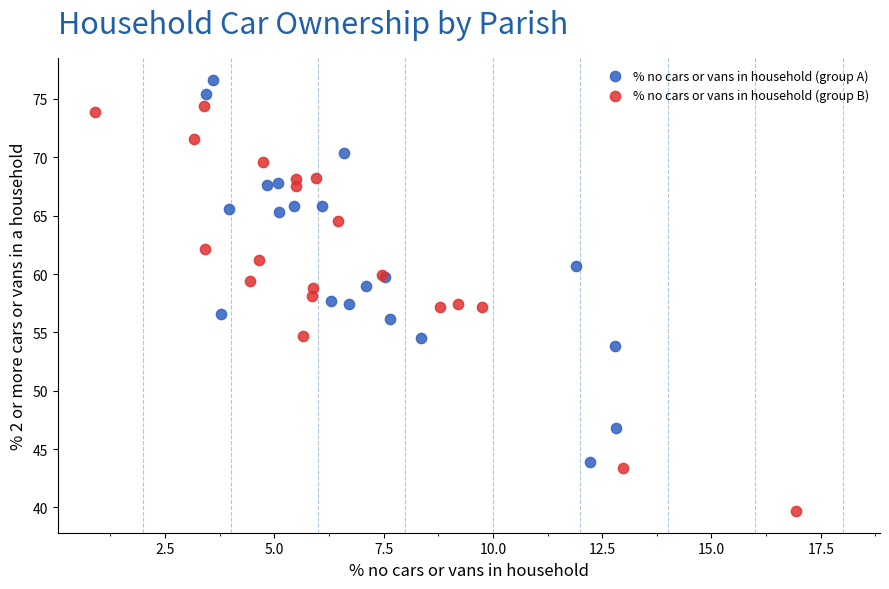

Which series has the largest Y range (max minus min)?

% no cars or vans in household (group B)